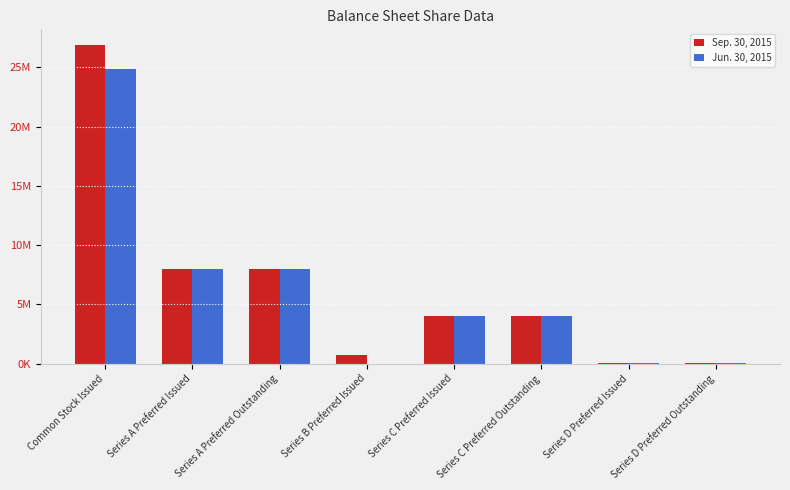

What is the label of the 3rd bar from the left?

Series A Preferred Outstanding